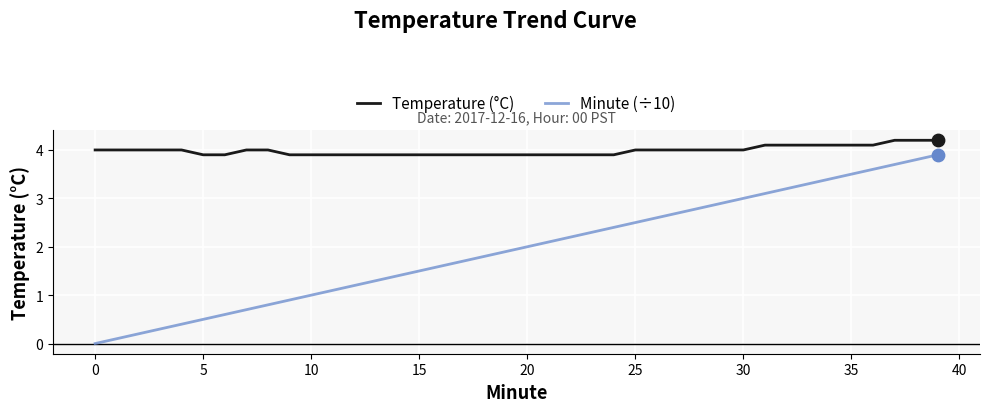

Which series has the largest range (max minus min)?

Minute (÷10)